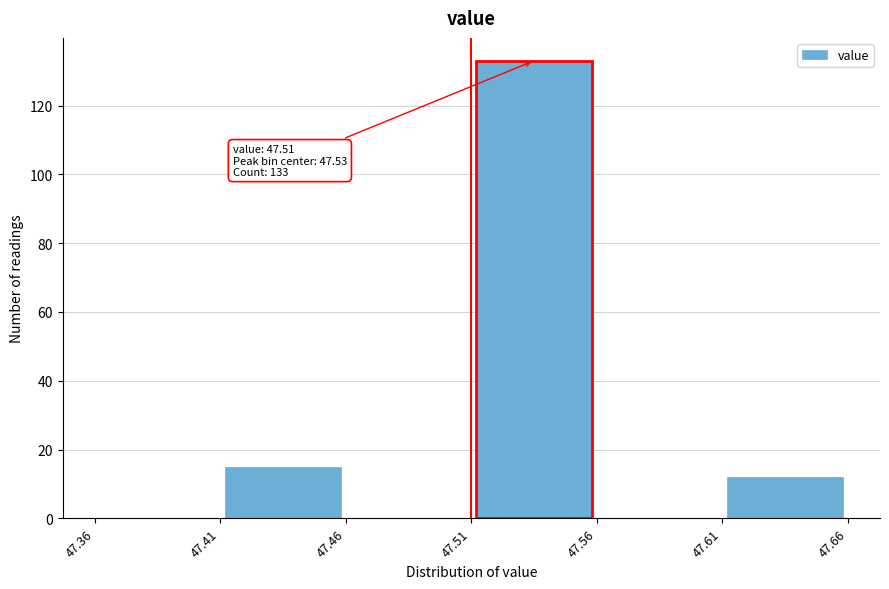

Which range on the x-axis has the tallest bar?

47.51 to 47.56